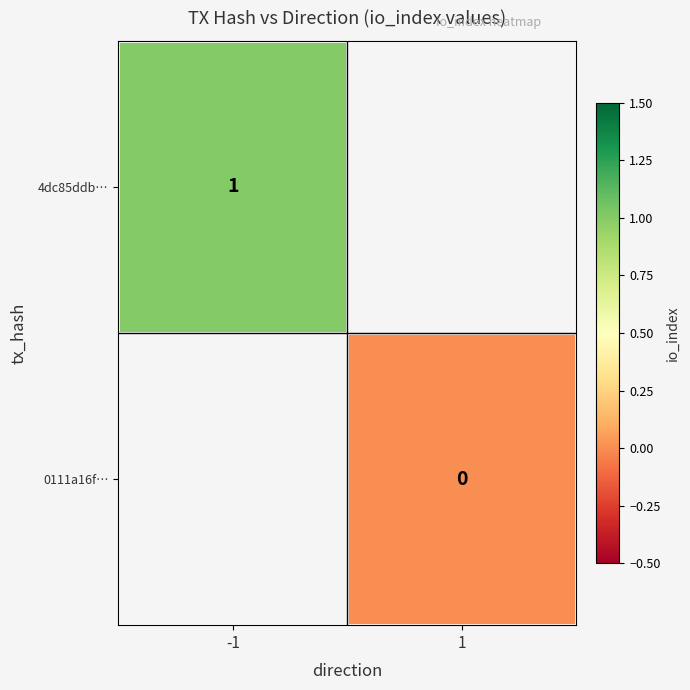

True or false: 4dc85ddb… has a value of 1 at -1.

True